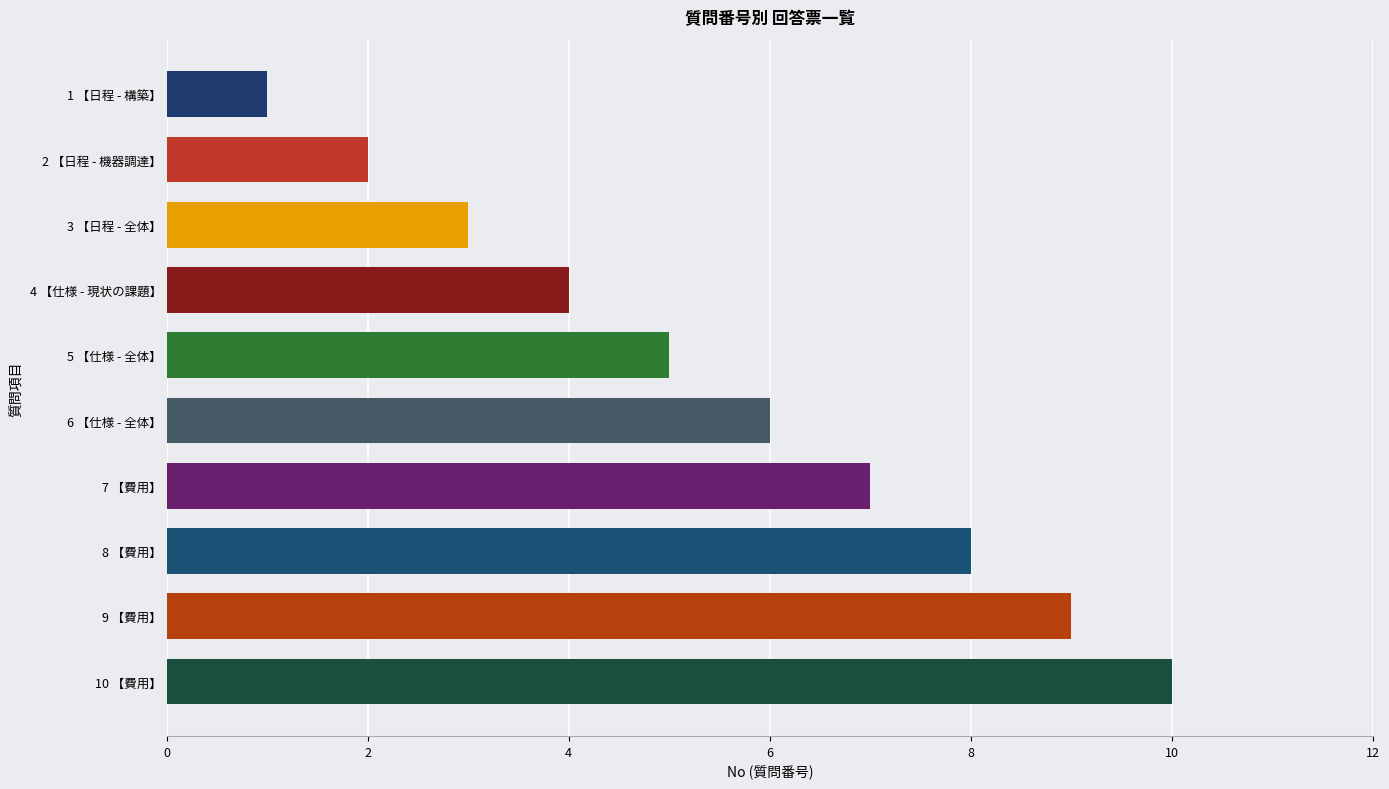

Which has a higher value, 9 【費用】 or 8 【費用】?

9 【費用】